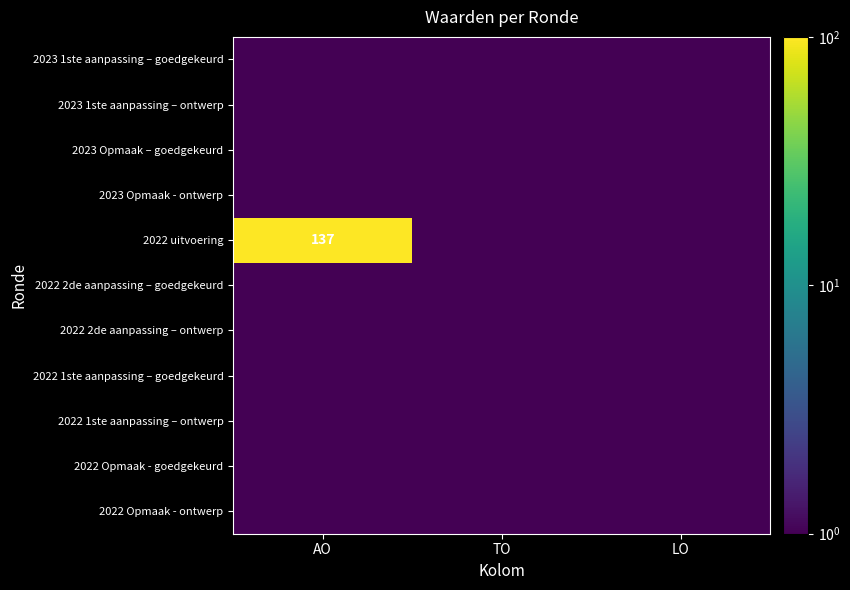

The 2022 uitvoering series shows 234.5 at AO. True or false?

False